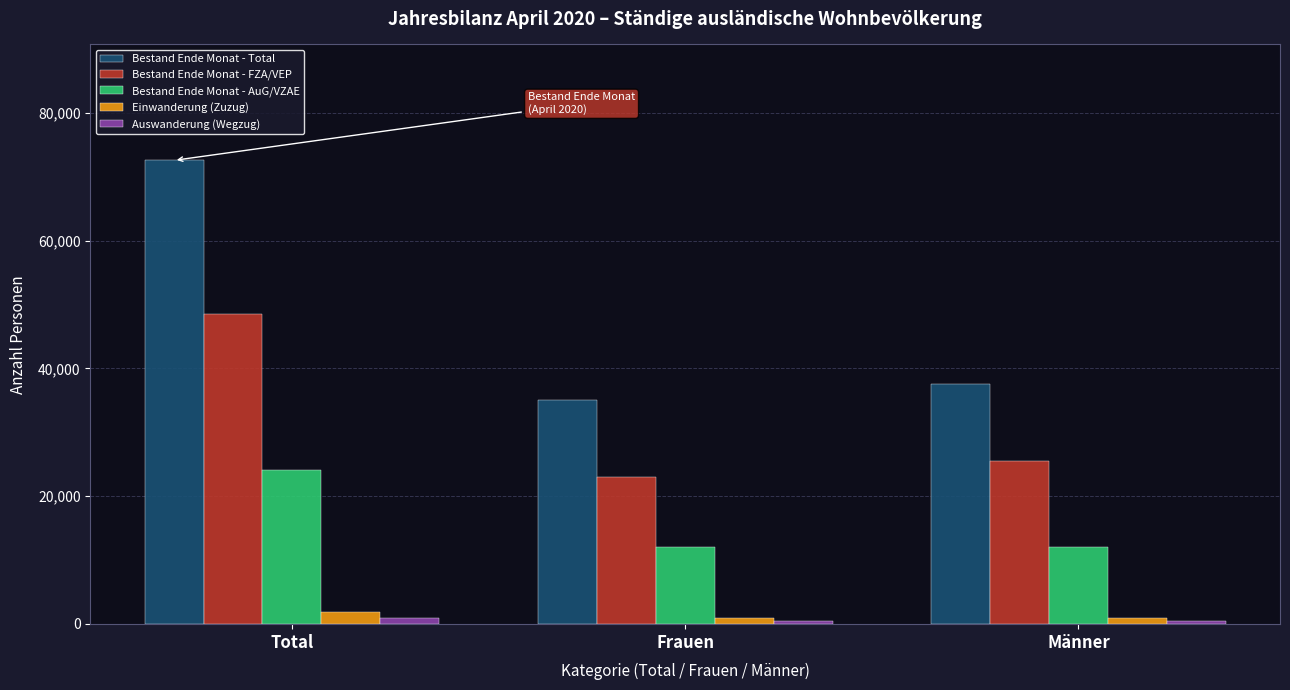

At which category is the sum across all series the highest?

Total